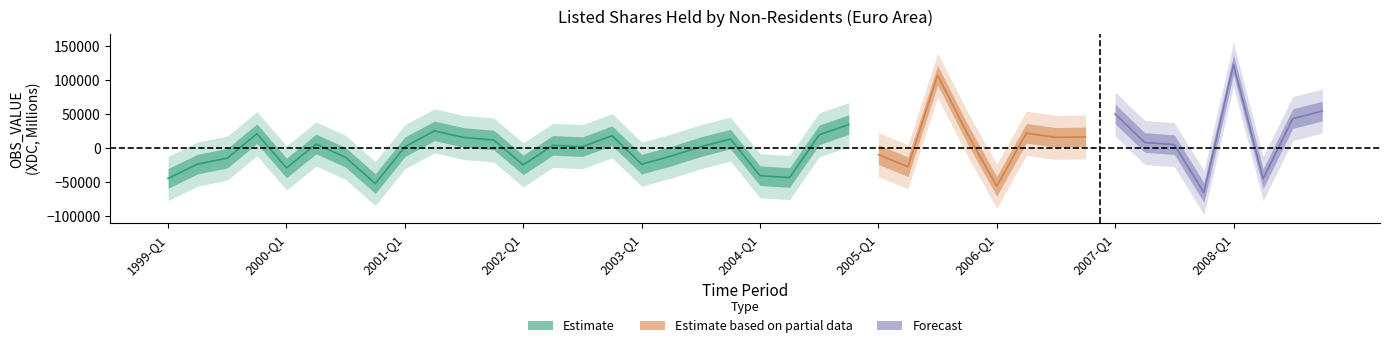

Which category has the lowest value across all series?

2007-Q4